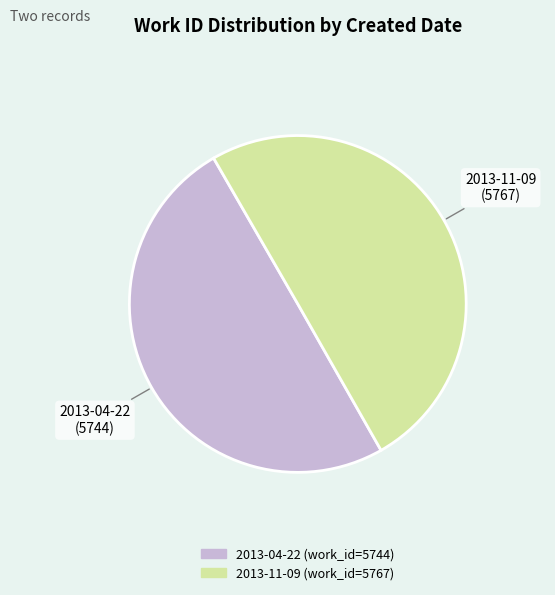

Count the number of slices in the pie.

2